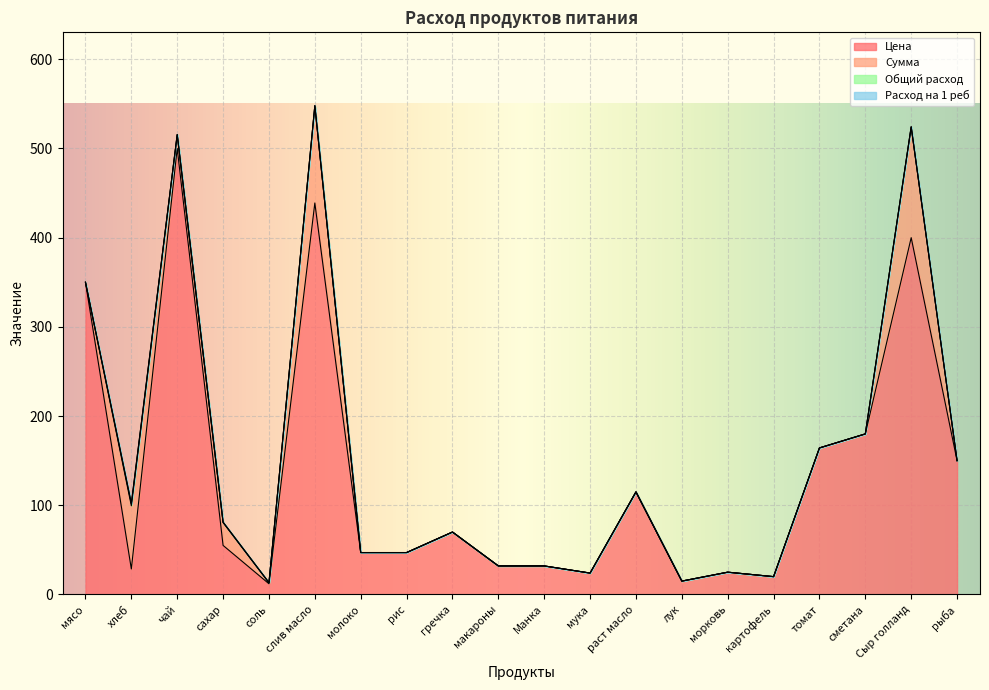

What is the highest value of the Цена series?

500.0